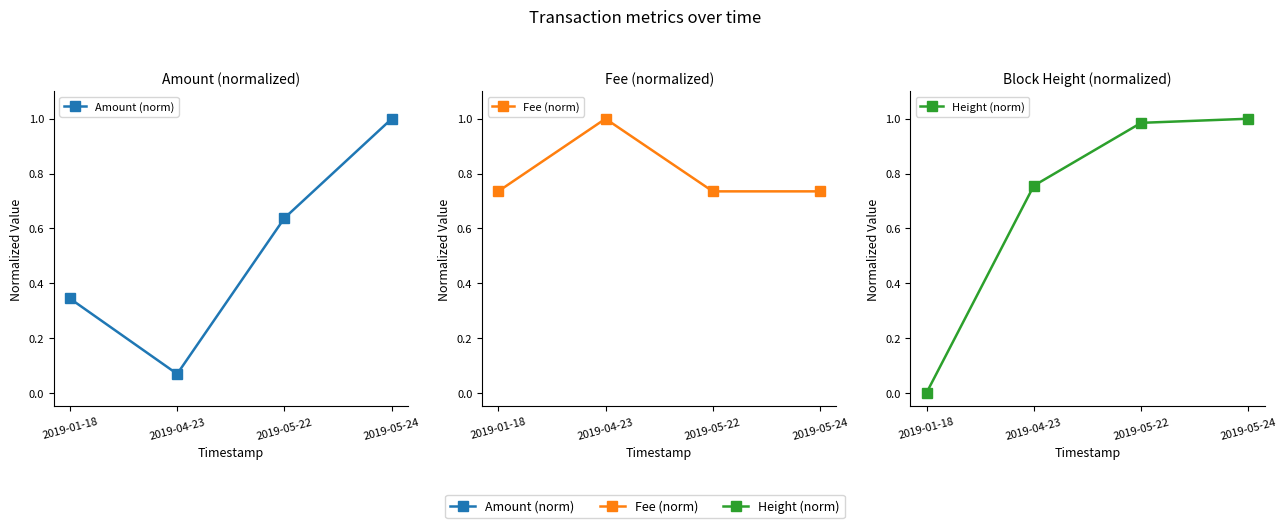

Which category has the lowest value in the Amount (norm) series?

2019-04-23